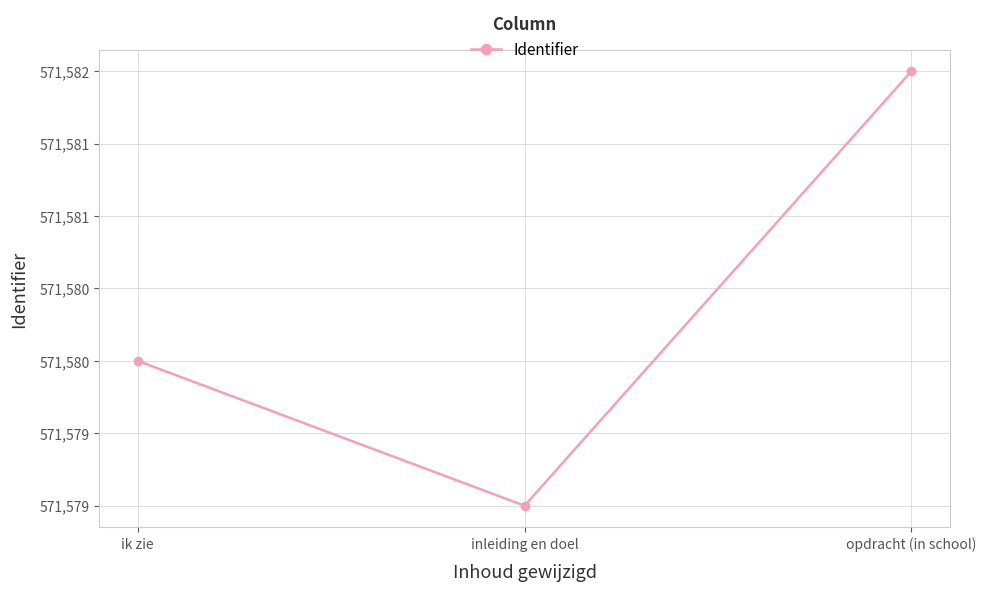

Is it true that the value at opdracht (in school) is 571582?

True